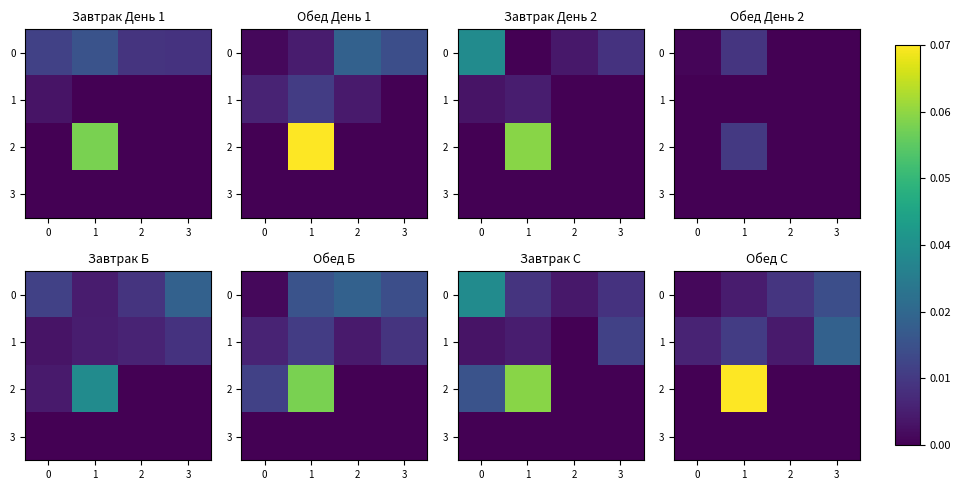

The value of 2 at 0 is -371. True or false?

False